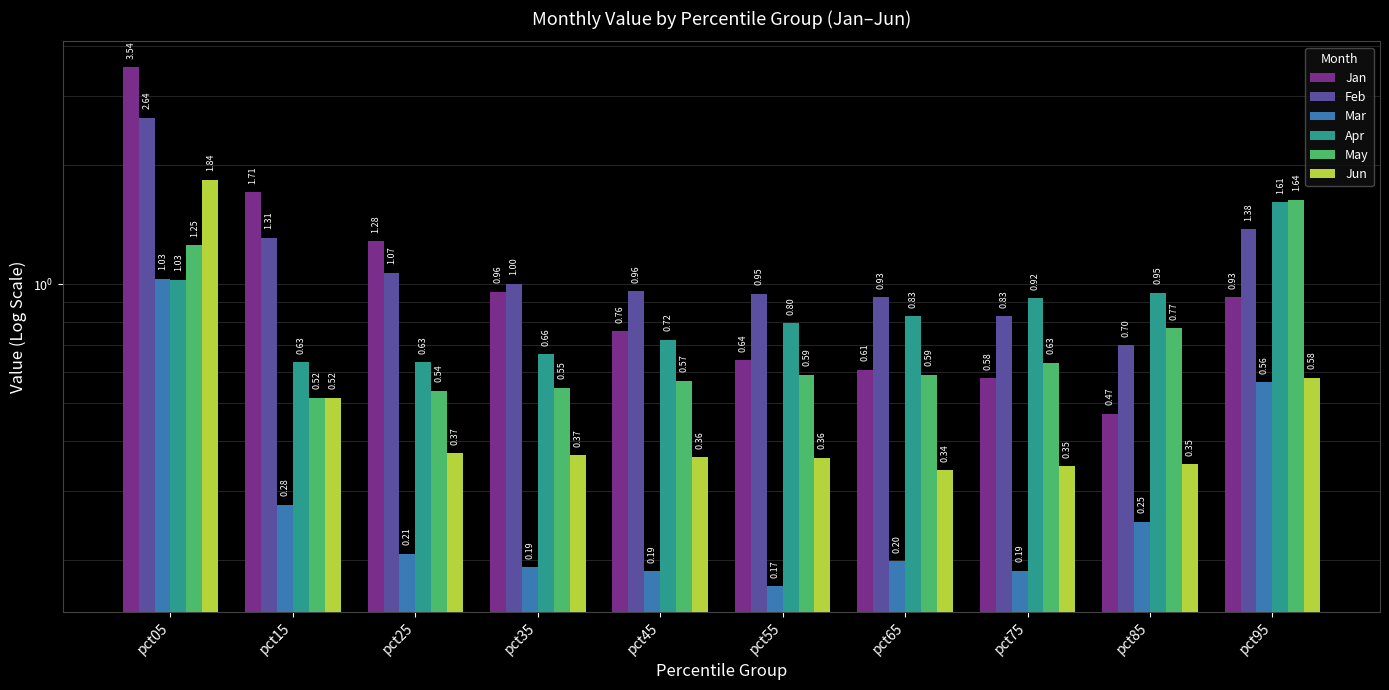

At which label is Jan closest to 2?

pct15